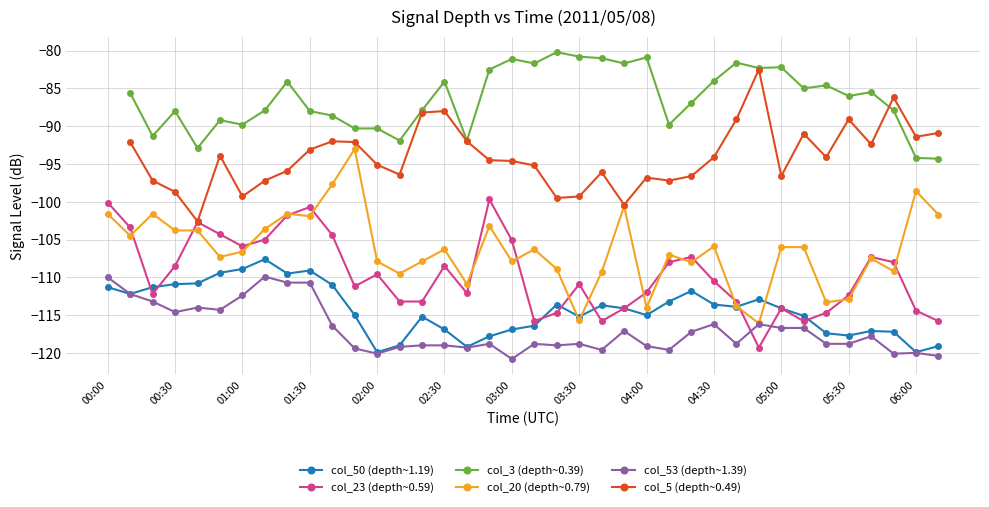

True or false: col_23 (depth~0.59) has more than 1 interior local peaks.

True